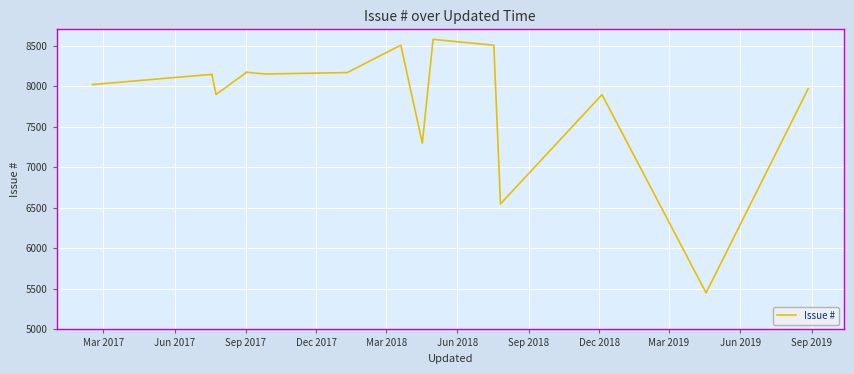

What is the greatest value displayed?

8576